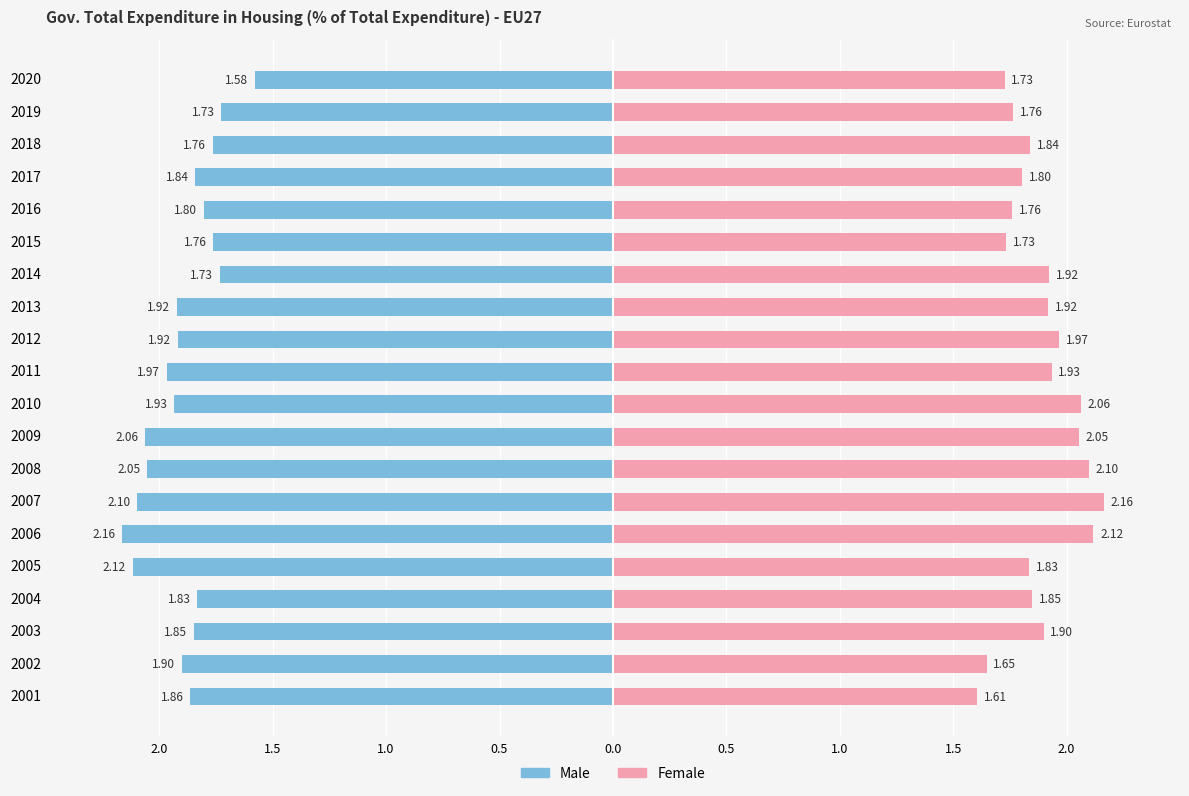

How many distinct data groups are displayed?

2